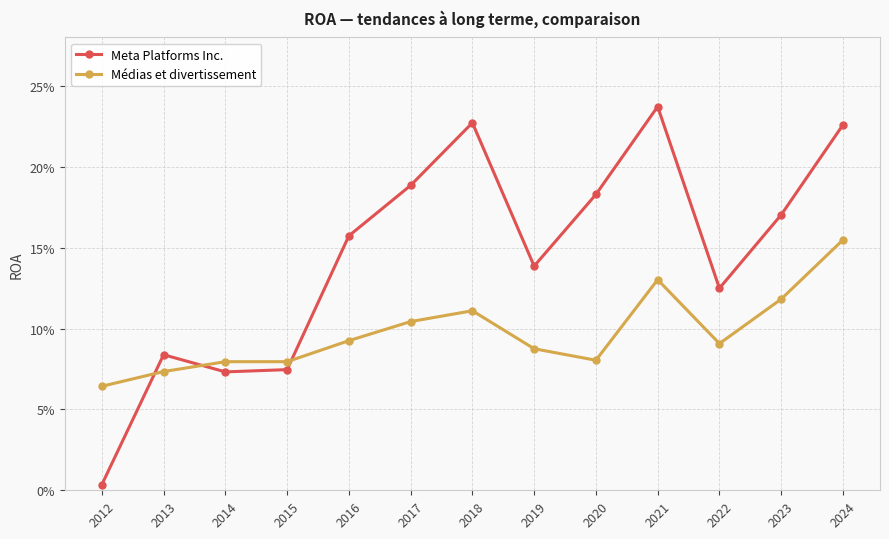

Reading right to left, what are all the values shown in this chart?

Meta Platforms Inc.: 0.2	0.2	0.1	0.2	0.2	0.1	0.2	0.2	0.2	0.1	0.1	0.1	0.0
Médias et divertissement: 0.2	0.1	0.1	0.1	0.1	0.1	0.1	0.1	0.1	0.1	0.1	0.1	0.1